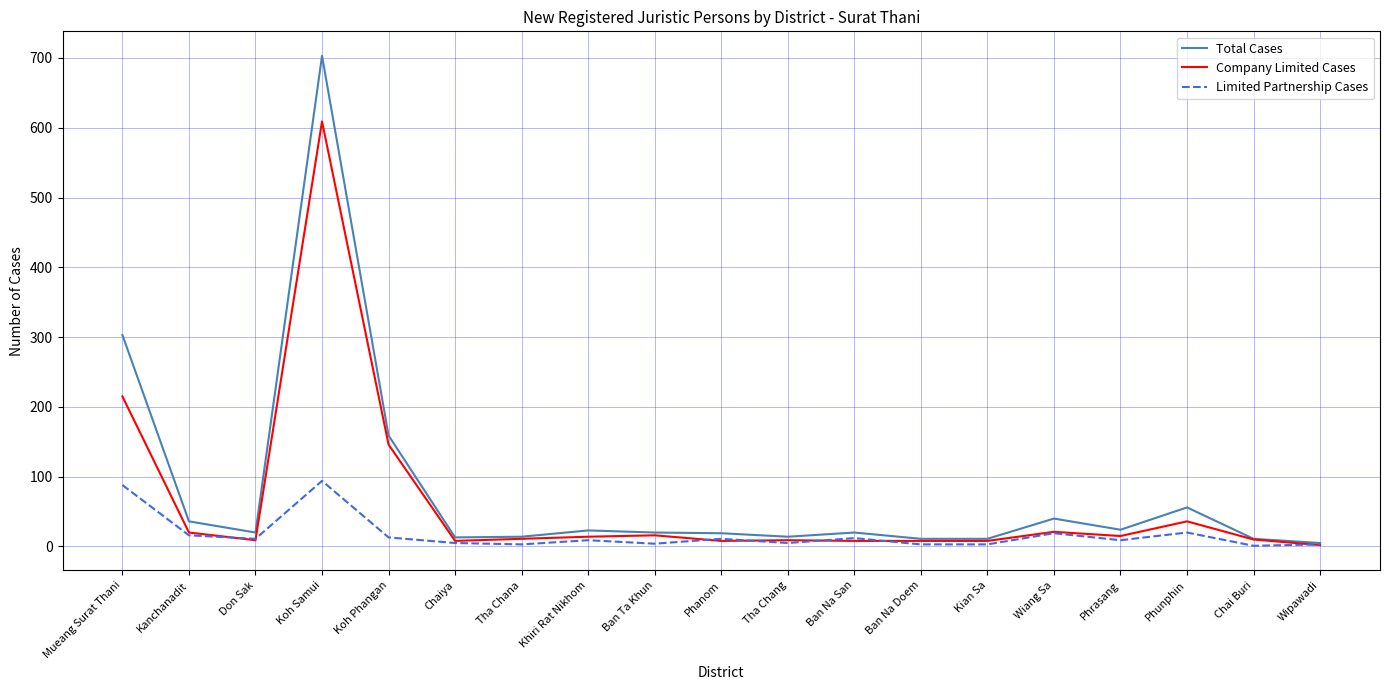

At which label does Limited Partnership Cases first exceed 9?

Mueang Surat Thani